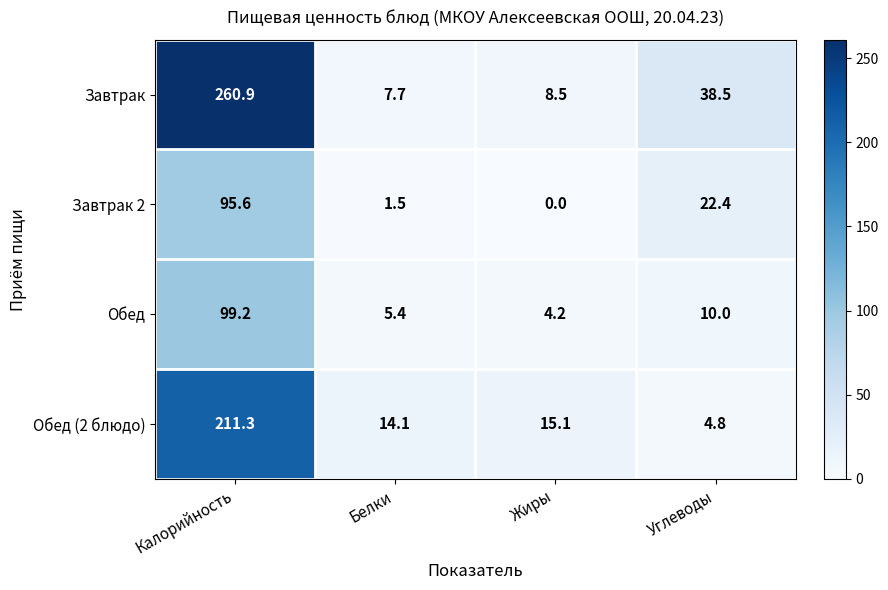

The Завтрак series shows 260.9 at Калорийность. True or false?

True